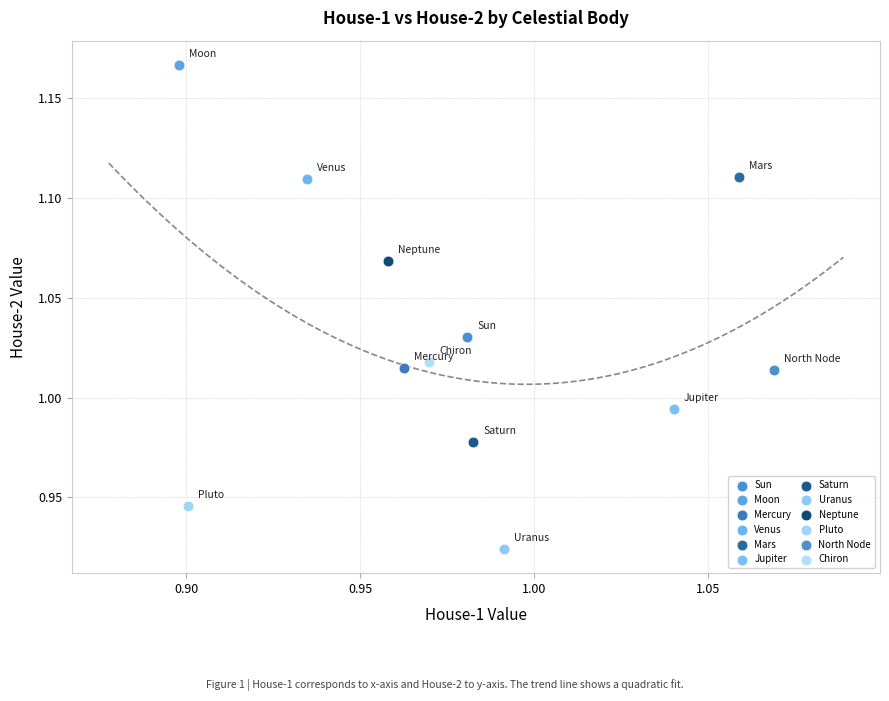

What are all the series names shown in the legend?

Sun, Moon, Mercury, Venus, Mars, Jupiter, Saturn, Uranus, Neptune, Pluto, North Node, Chiron